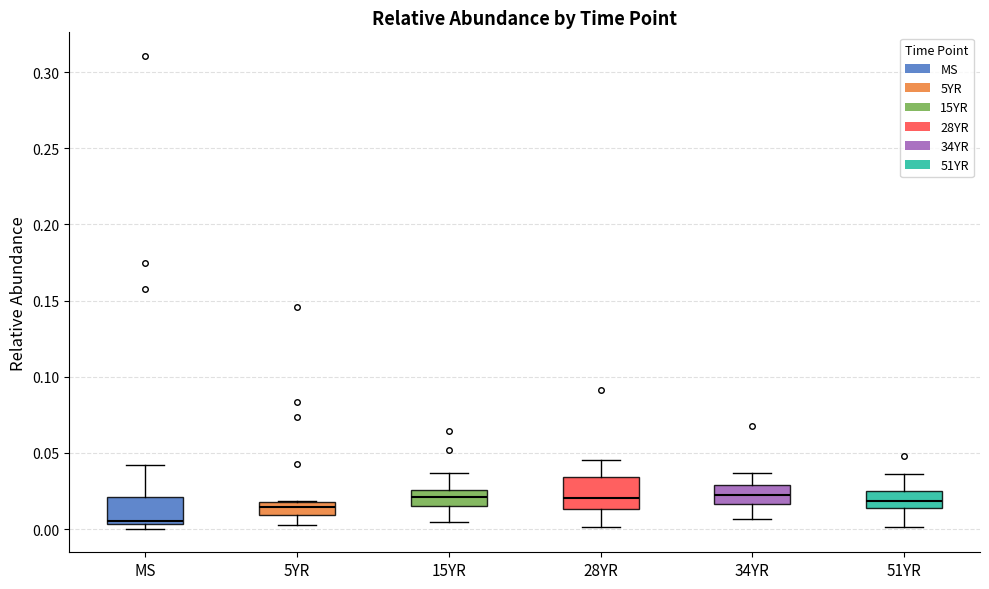

Where does the upper whisker of the box for 34YR end on the y-axis? The values are not printed on the chart, so give them approximately, as read against the axis.

0.035